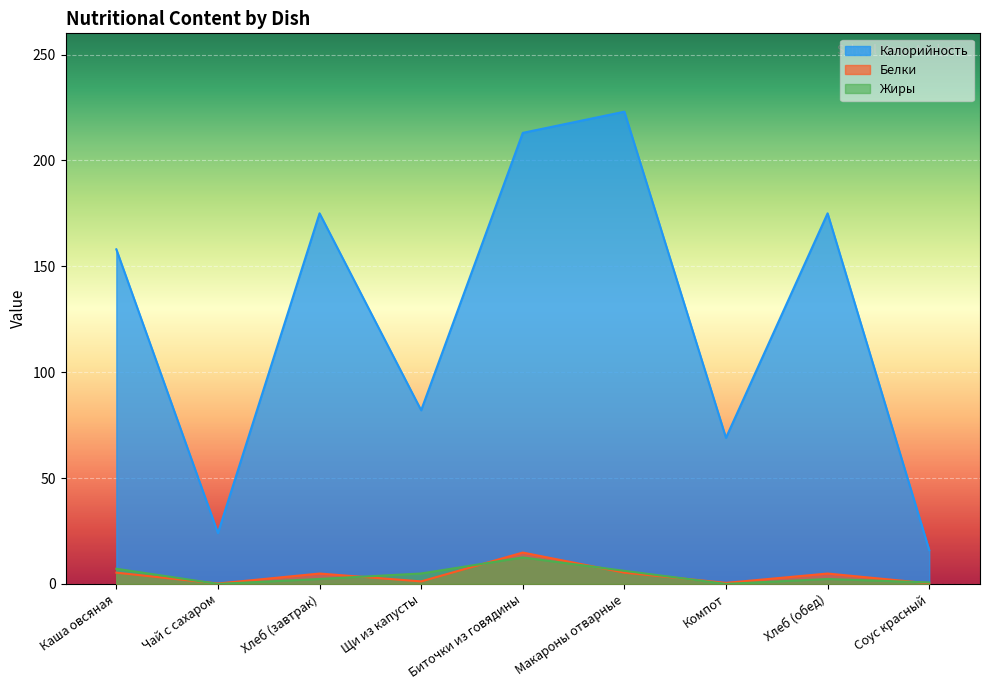

At which category does Белки reach its first local valley?

Чай с сахаром